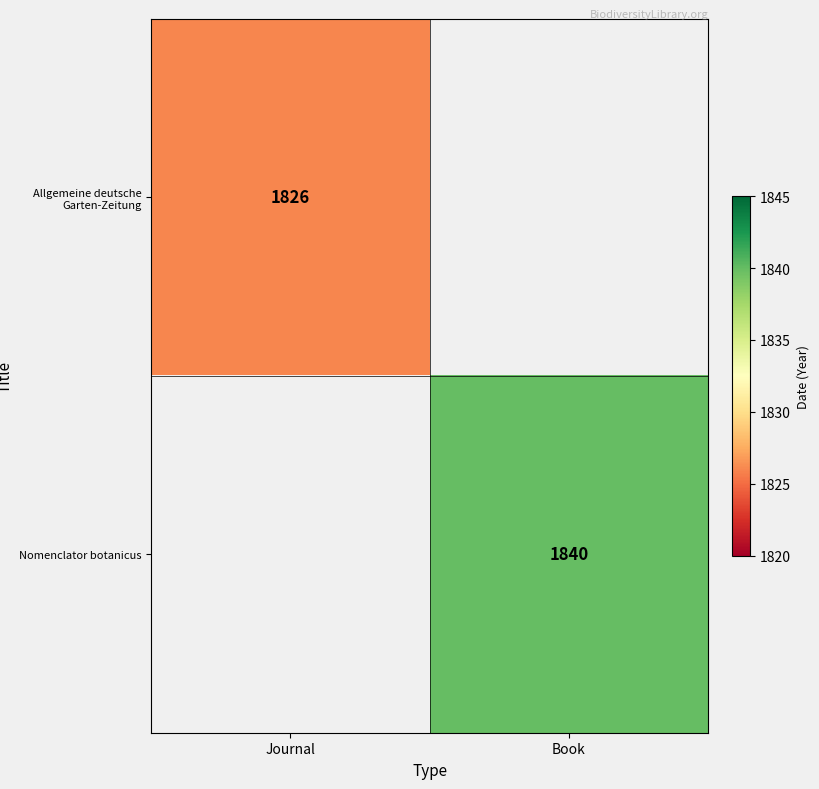

True or false: Nomenclator botanicus has a value of 489 at Book.

False